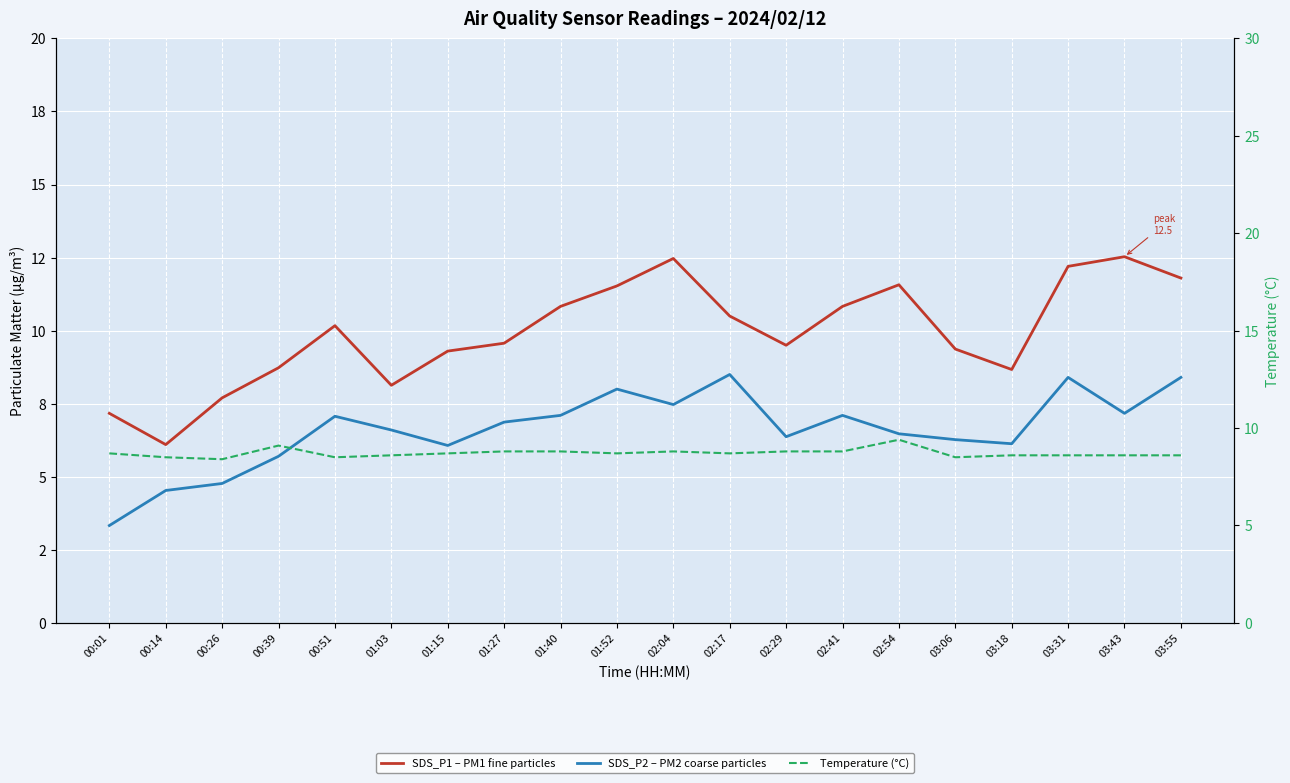

Reading left to right, what are all the values shown in this chart?

SDS_P1 – PM1 fine particles: 7.2	6.1	7.7	8.7	10.2	8.1	9.3	9.6	10.8	11.5	12.5	10.5	9.5	10.8	11.6	9.4	8.7	12.2	12.5	11.8
SDS_P2 – PM2 coarse particles: 3.3	4.5	4.8	5.7	7.1	6.6	6.1	6.9	7.1	8.0	7.5	8.5	6.4	7.1	6.5	6.3	6.1	8.4	7.2	8.4
Temperature (°C): 8.7	8.5	8.4	9.1	8.5	8.6	8.7	8.8	8.8	8.7	8.8	8.7	8.8	8.8	9.4	8.5	8.6	8.6	8.6	8.6